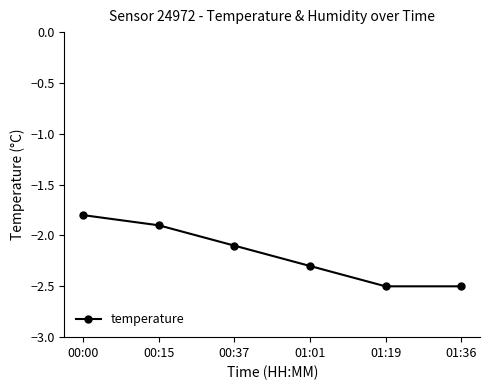

What is the sum of the values at 00:00 and 01:36?

-4.3